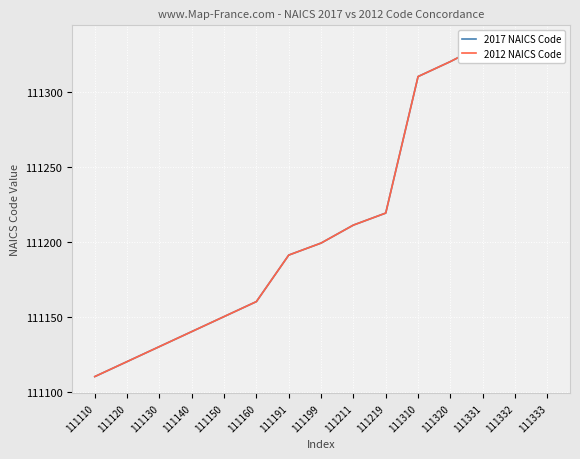

Reading right to left, extract all data points from this chart.

2017 NAICS Code: 111333=111333	111332=111332	111331=111331	111320=111320	111310=111310	111219=111219	111211=111211	111199=111199	111191=111191	111160=111160	111150=111150	111140=111140	111130=111130	111120=111120	111110=111110
2012 NAICS Code: 111333=111333	111332=111332	111331=111331	111320=111320	111310=111310	111219=111219	111211=111211	111199=111199	111191=111191	111160=111160	111150=111150	111140=111140	111130=111130	111120=111120	111110=111110